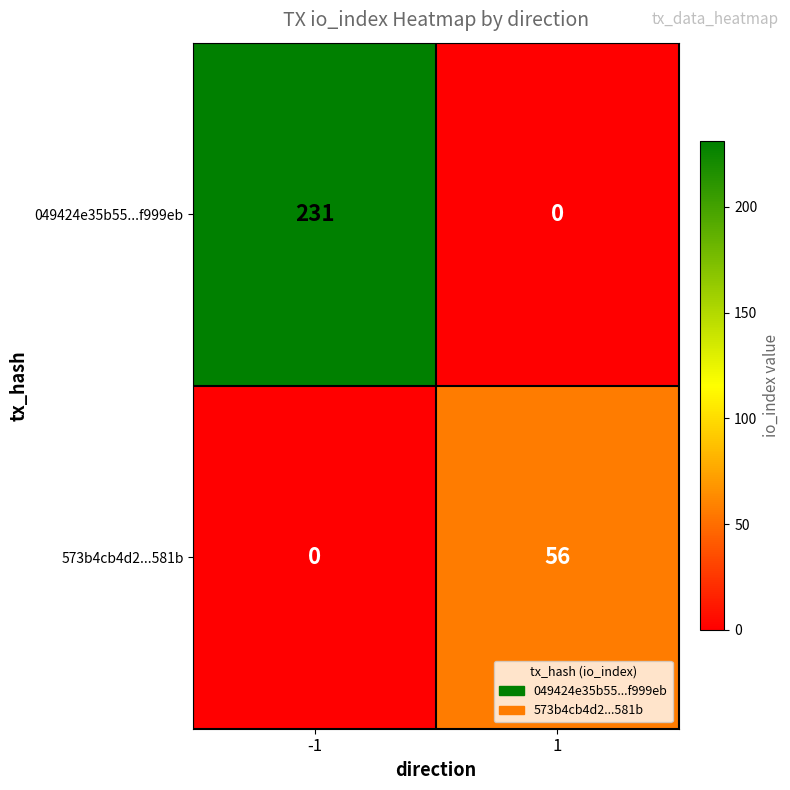

List the series in order of their peak value, lowest first.

573b4cb4d2...581b, 049424e35b55...f999eb